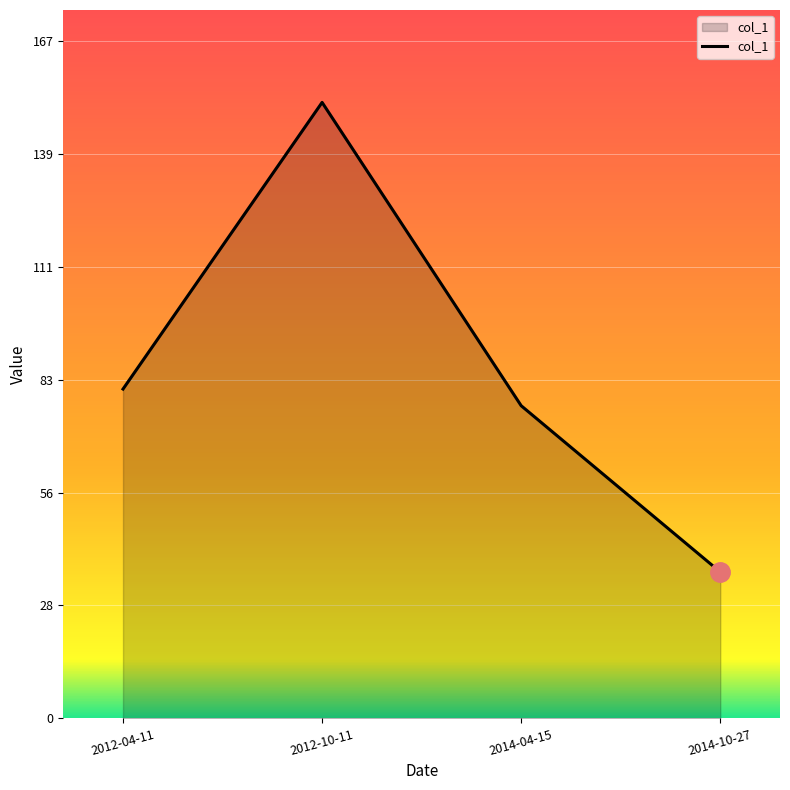

How many values are below 81?

2